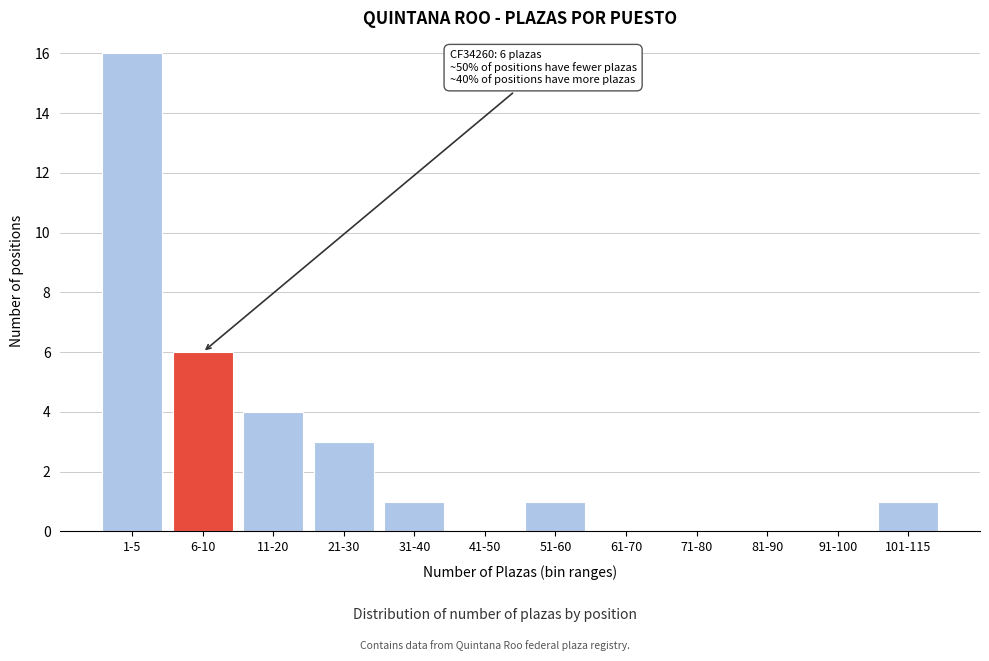

Reading right to left, what are all the values shown in this chart?

101-115=1	91-100=0	81-90=0	71-80=0	61-70=0	51-60=1	41-50=0	31-40=1	21-30=3	11-20=4	6-10=6	1-5=16